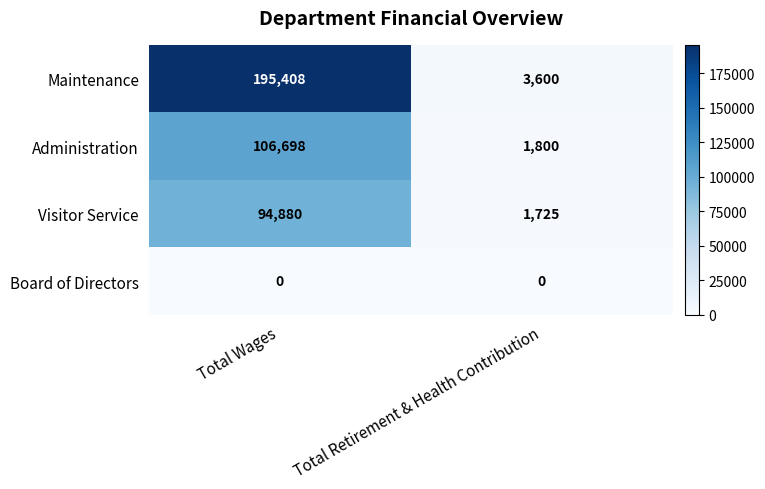

Which series has the largest range (max minus min)?

Maintenance